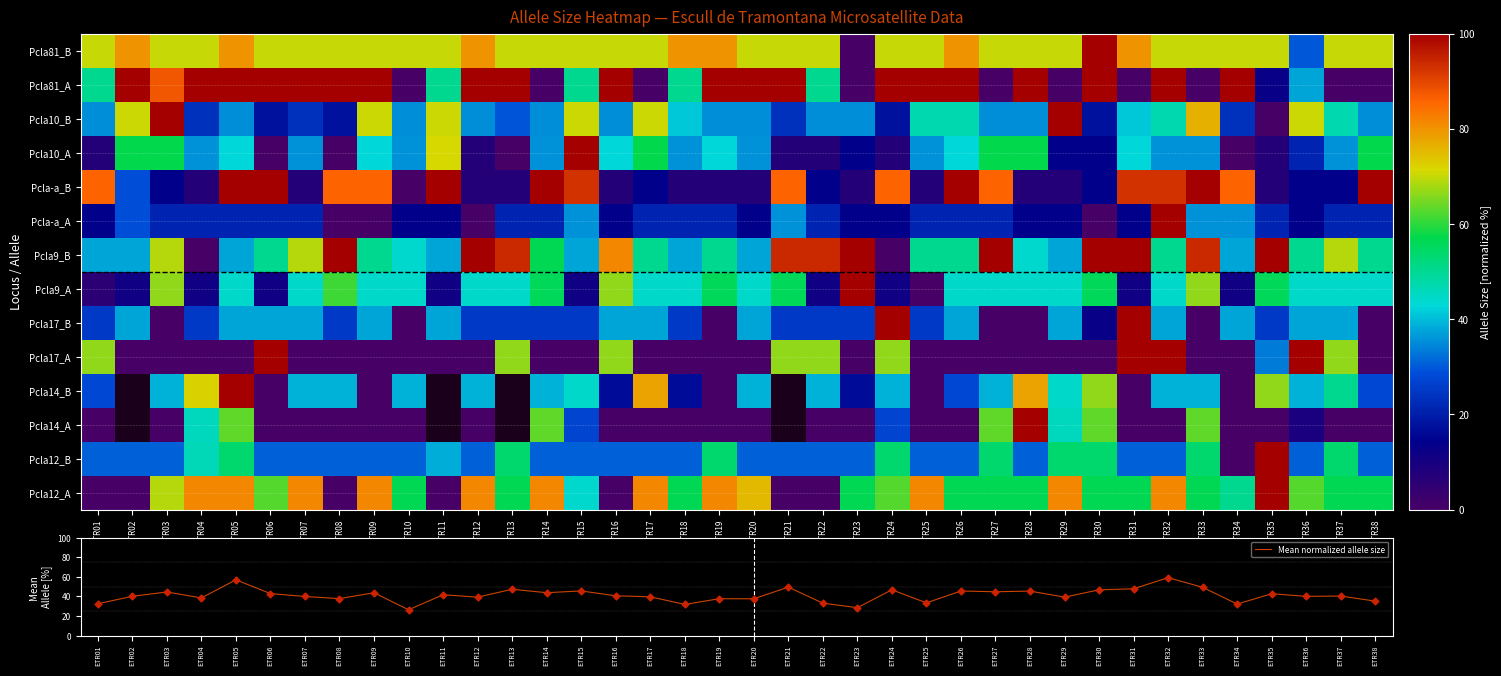

What is the maximum value for Mean normalized allele size?

59.2